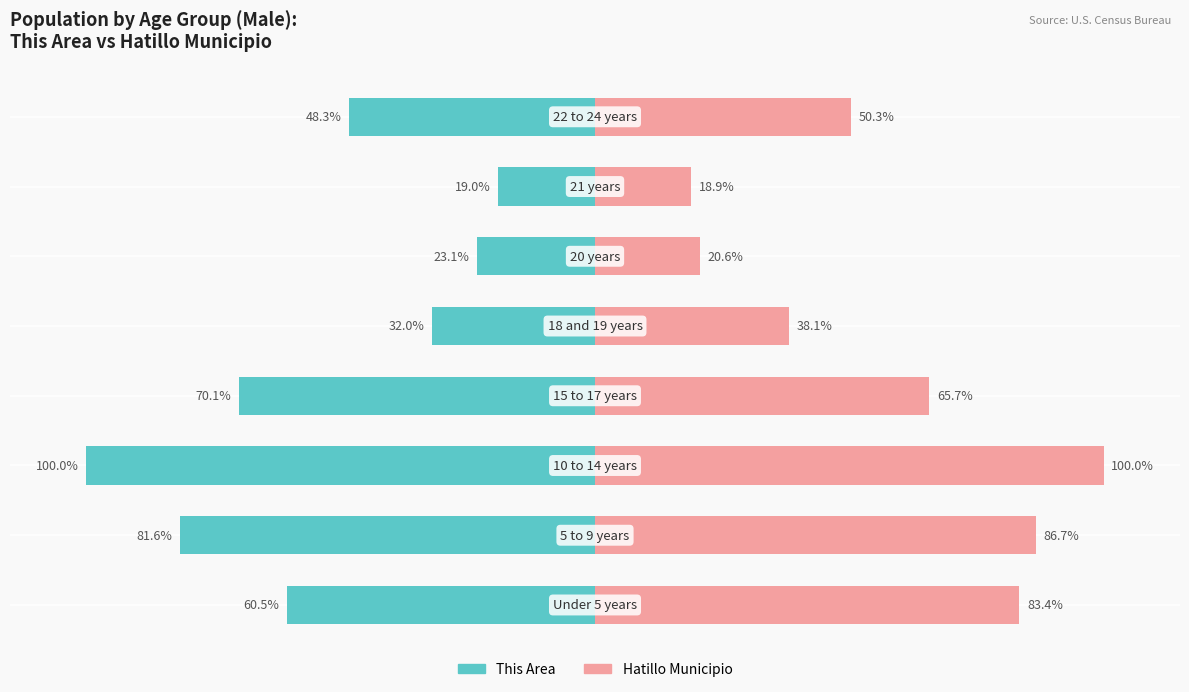

Reading left to right, extract all data points from this chart.

Hatillo Municipio: 0=83.4	1=86.7	2=100.0	3=65.7	4=38.1	5=20.6	6=18.9	7=50.3
This Area: 0=-60.5	1=-81.6	2=-100.0	3=-70.1	4=-32.0	5=-23.1	6=-19.0	7=-48.3